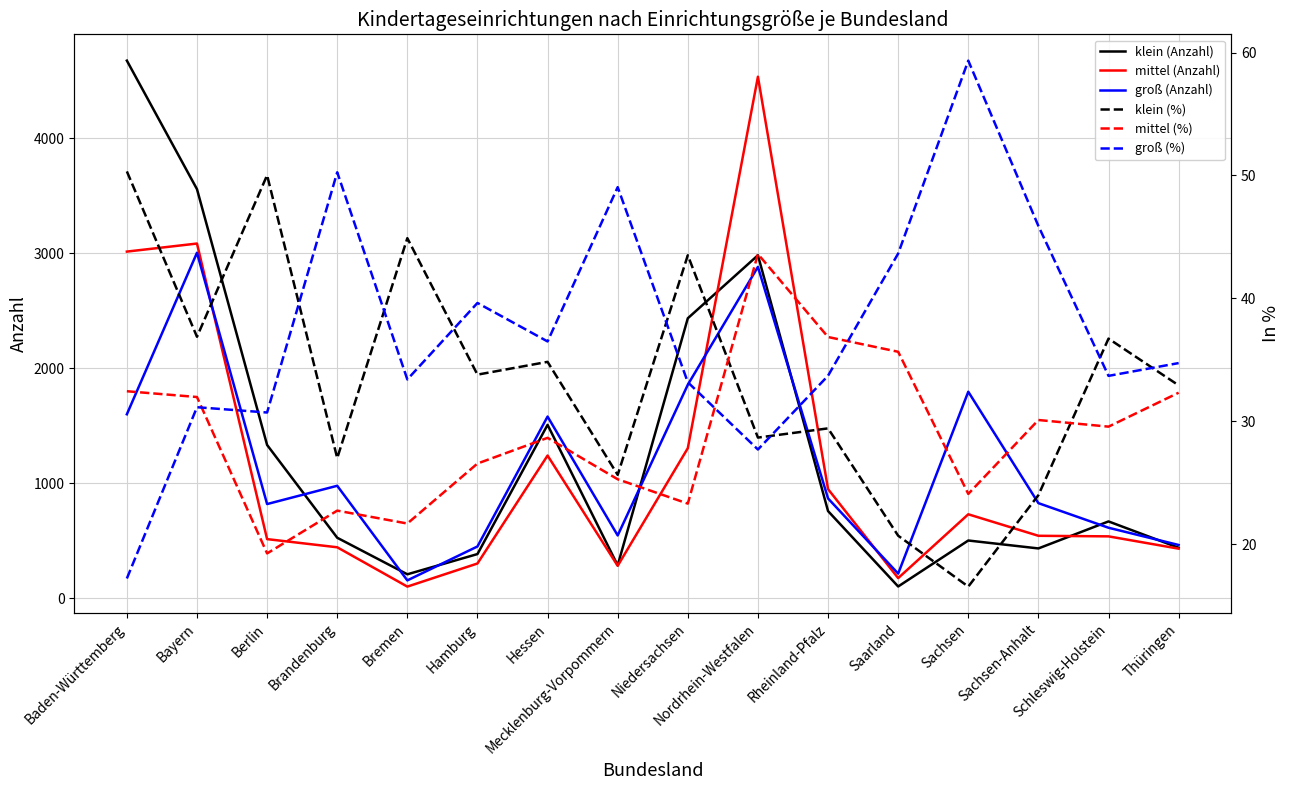

What position from the left is Hessen?

7